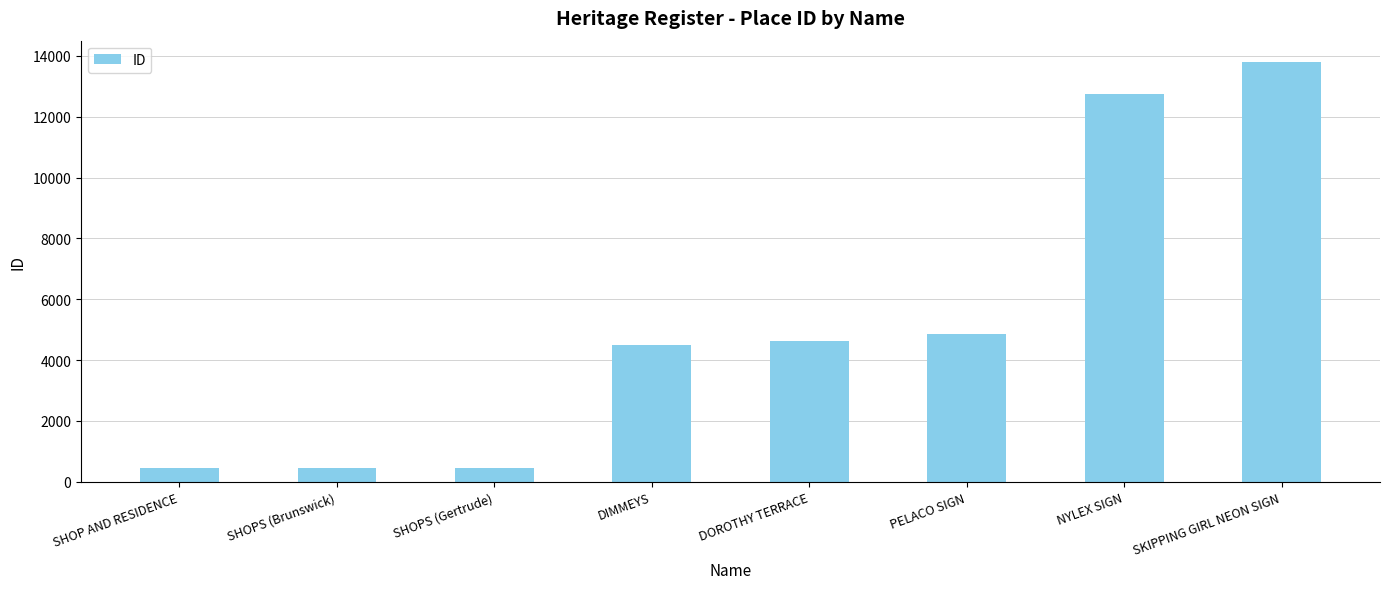

Which label corresponds to the largest value in the chart?

SKIPPING GIRL NEON SIGN